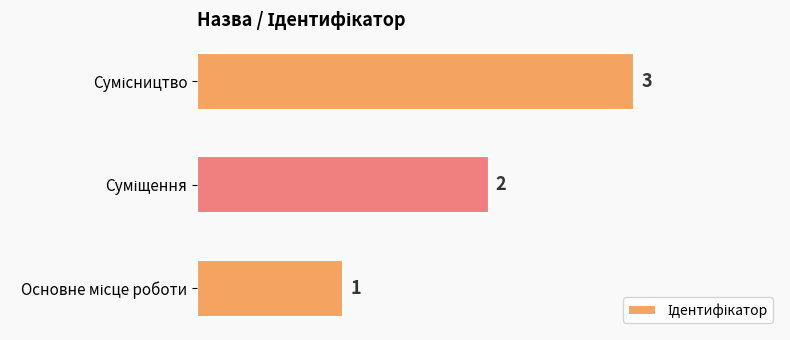

What is the sum of all values?

6